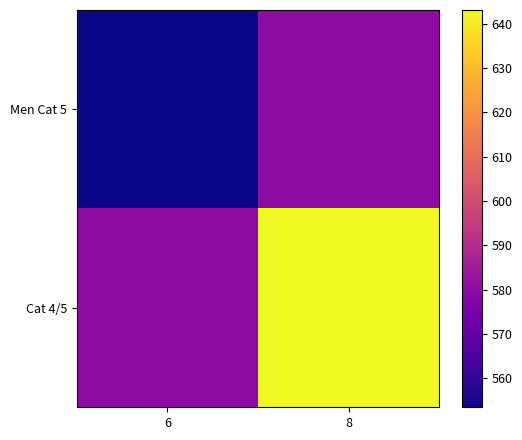

Reading left to right, list all the values displayed in this chart.

Men Cat 5: 6=553.5	8=580.0
Cat 4/5: 6=580.0	8=643.0